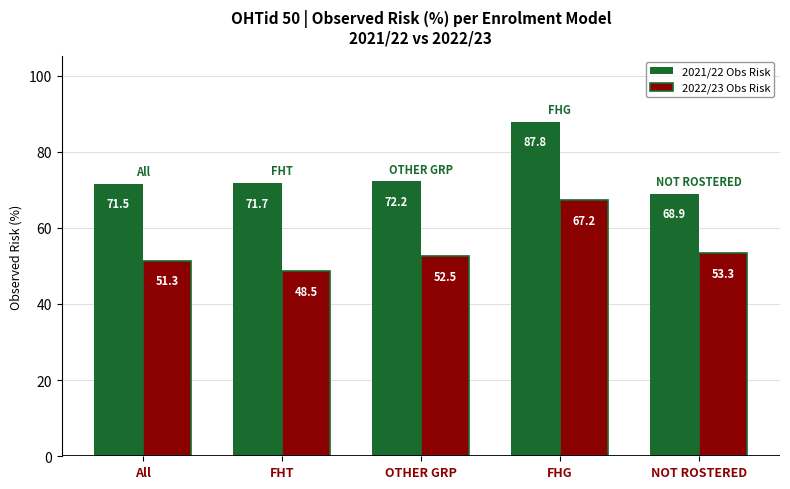

What is the label of the 4th bar from the right?

FHT